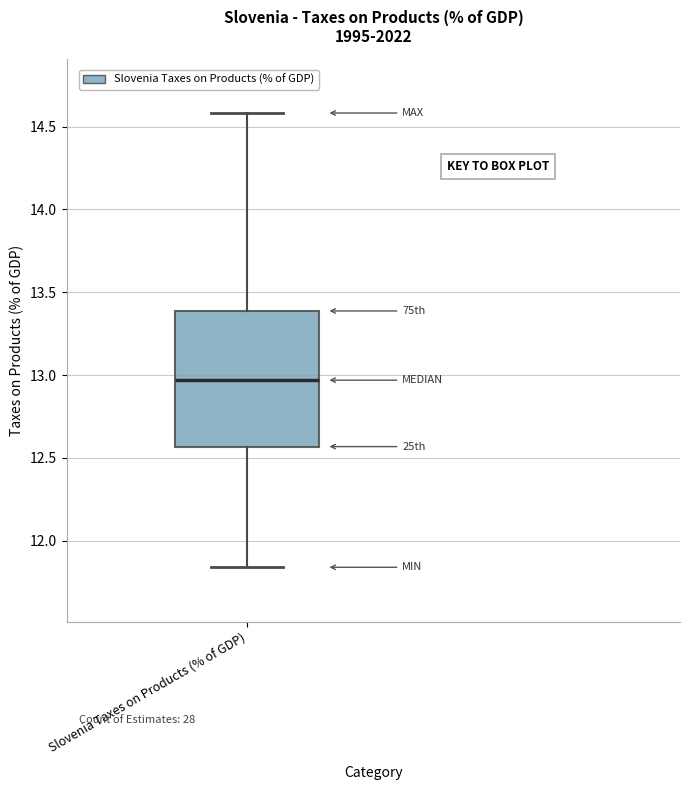

Read this box plot against the y-axis: the position of the median line, the range covered by the box, and the ends of both whiskers. The values are not printed on the chart, so give them approximately, as read against the axis.

median 12.95, box 12.55 to 13.40, whiskers 11.85 to 14.60